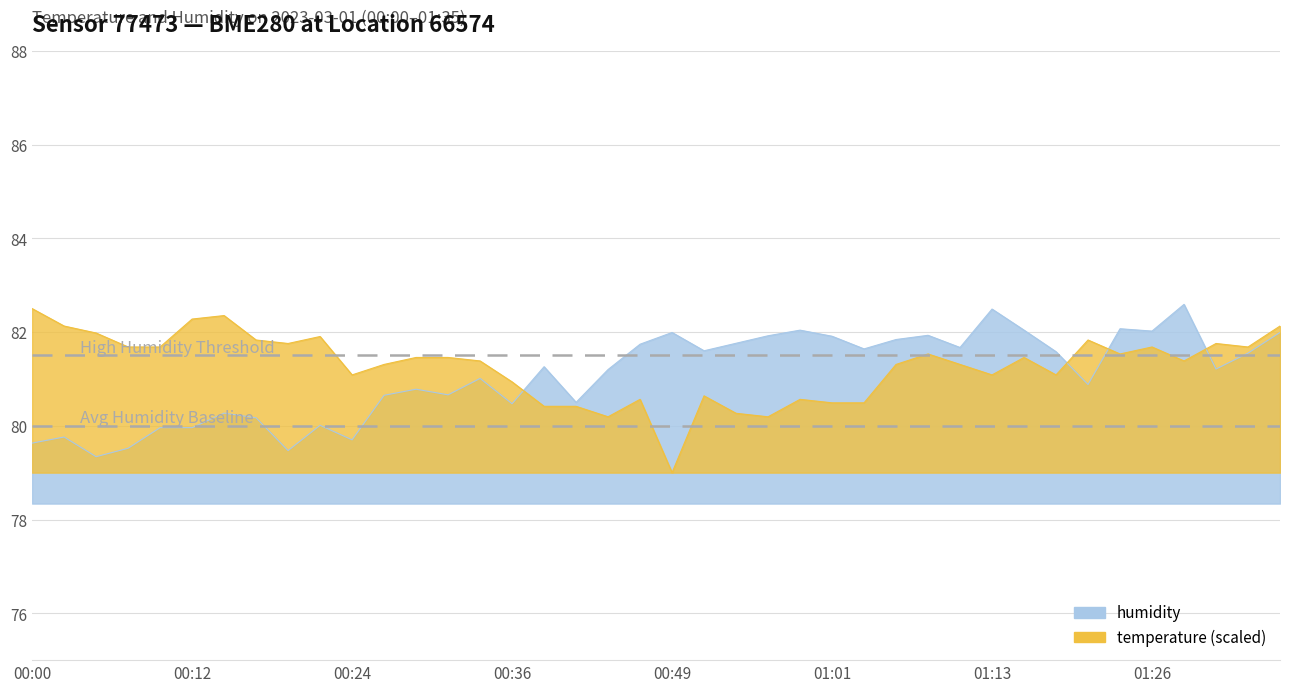

Where do temperature and humidity first cross each other?

00:36 and 00:39